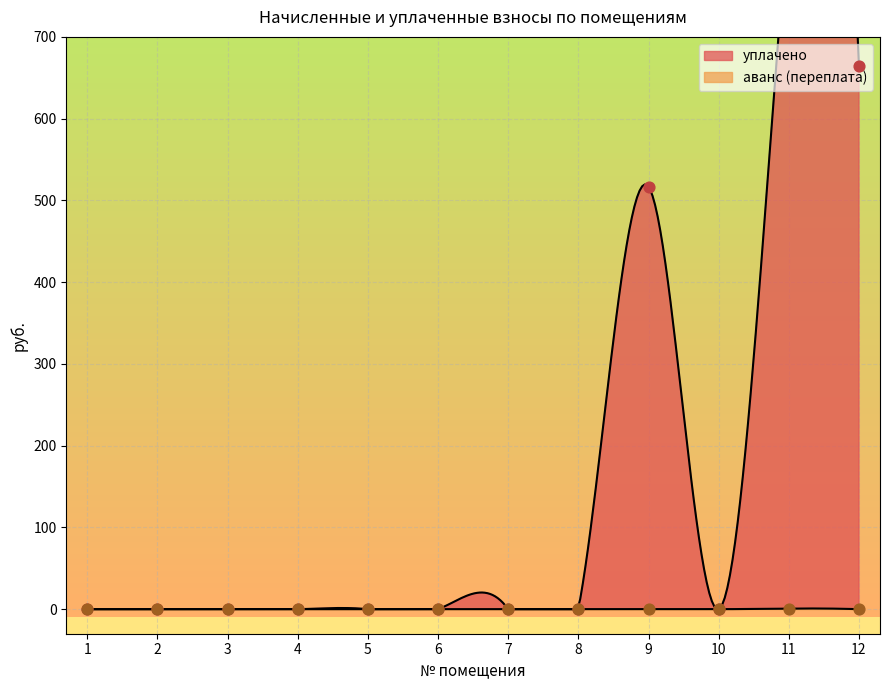

Which series contains the highest Y value?

уплачено